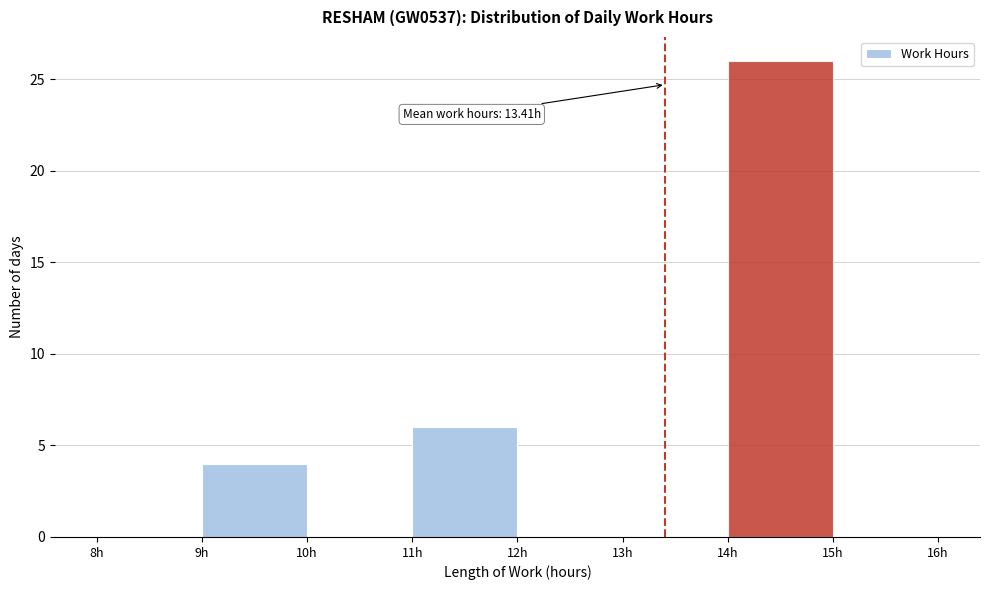

Over which range of the x-axis is the bar tallest?

14 to 15